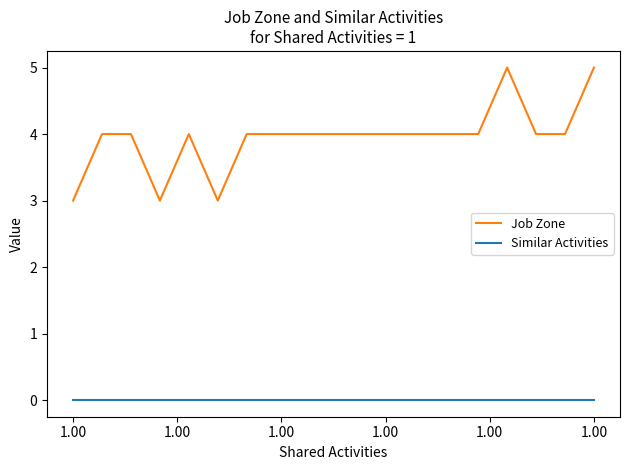

Does the chart display data point markers on the line(s)?

No